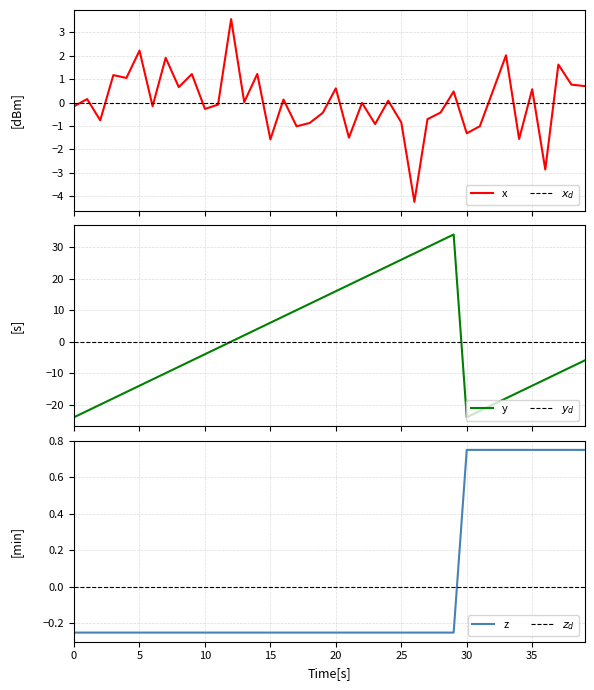

What is the value of the second point at the 35th from the left?

-16.0